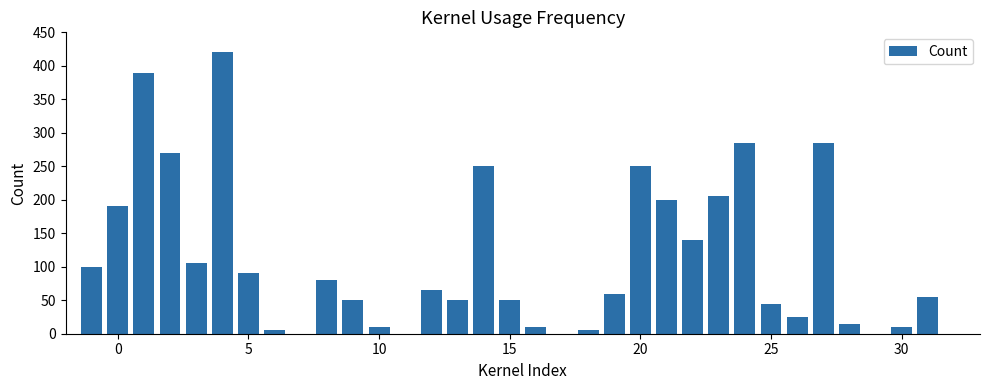

What is the average value?

128